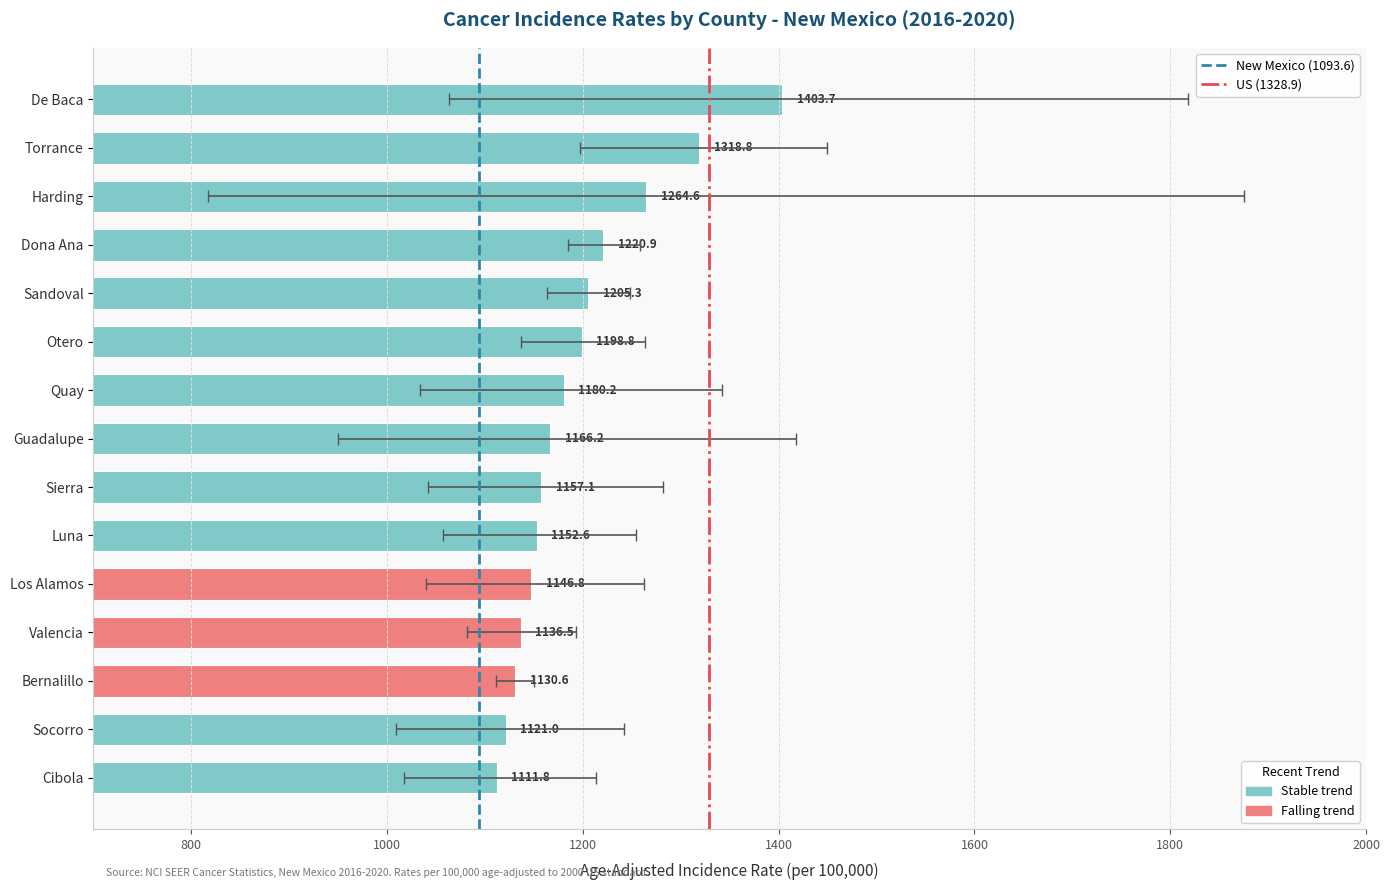

List the series in order of their peak value, lowest first.

New Mexico (1093.6), US (1328.9)